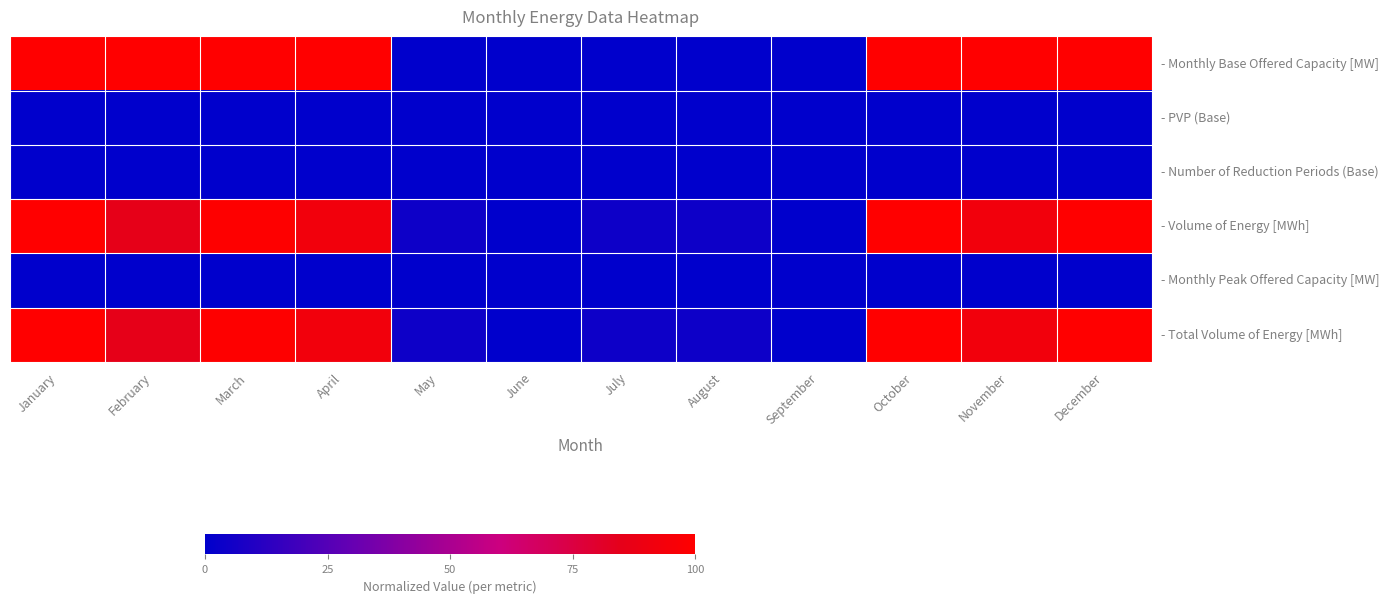

Which category has the highest value across all series?

January